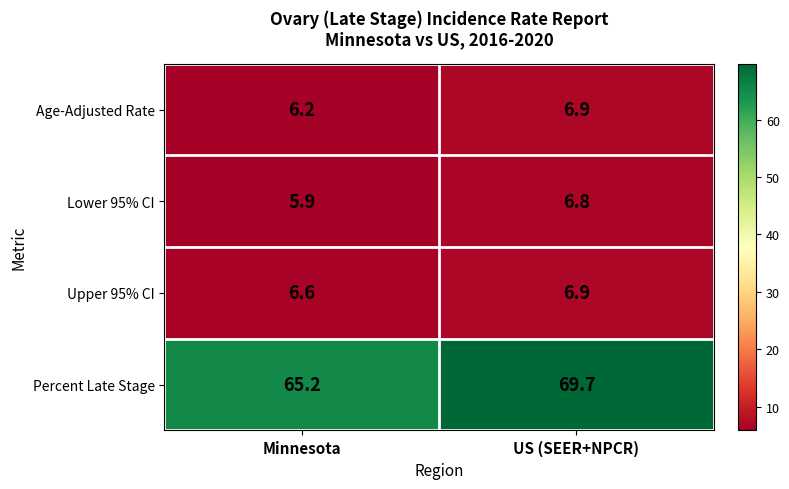

What value does the Upper 95% CI series have at US (SEER+NPCR)?

6.9